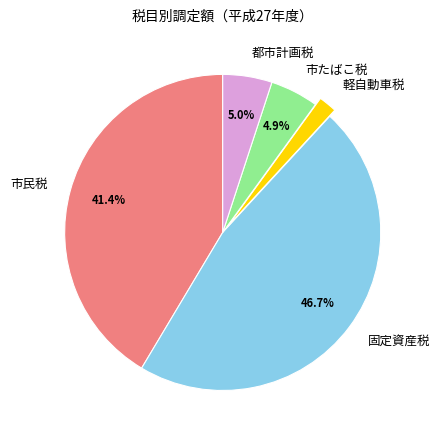

What percentage is NOT represented by 市たばこ税?

95.1%